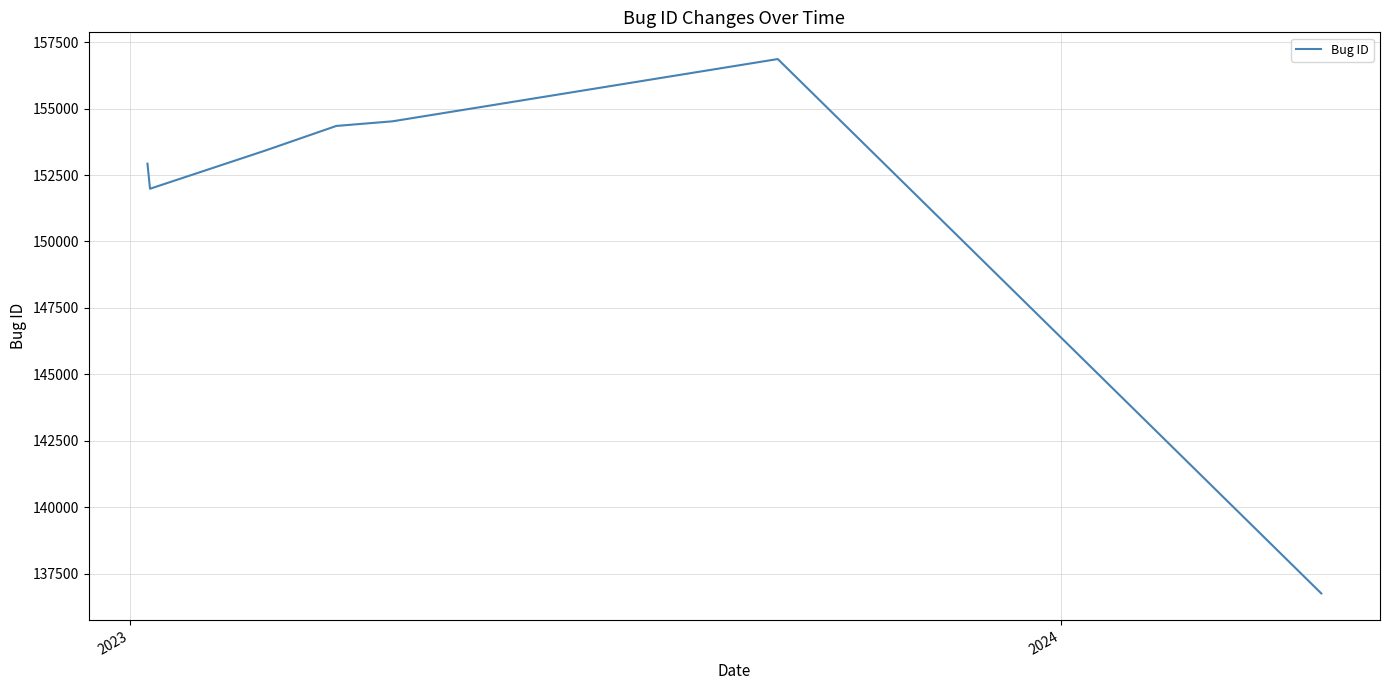

What is the sum of all values?

1060816